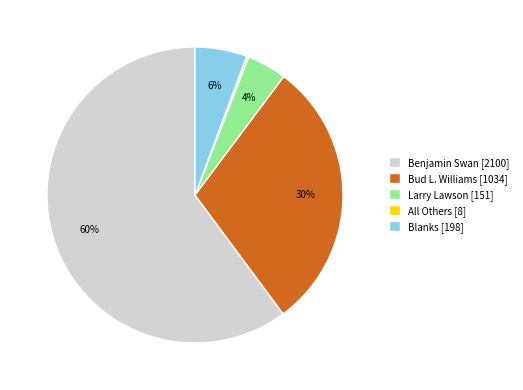

What is the ratio of the value at Bud L. Williams [1034] to the value at Benjamin Swan [2100]?

0.5